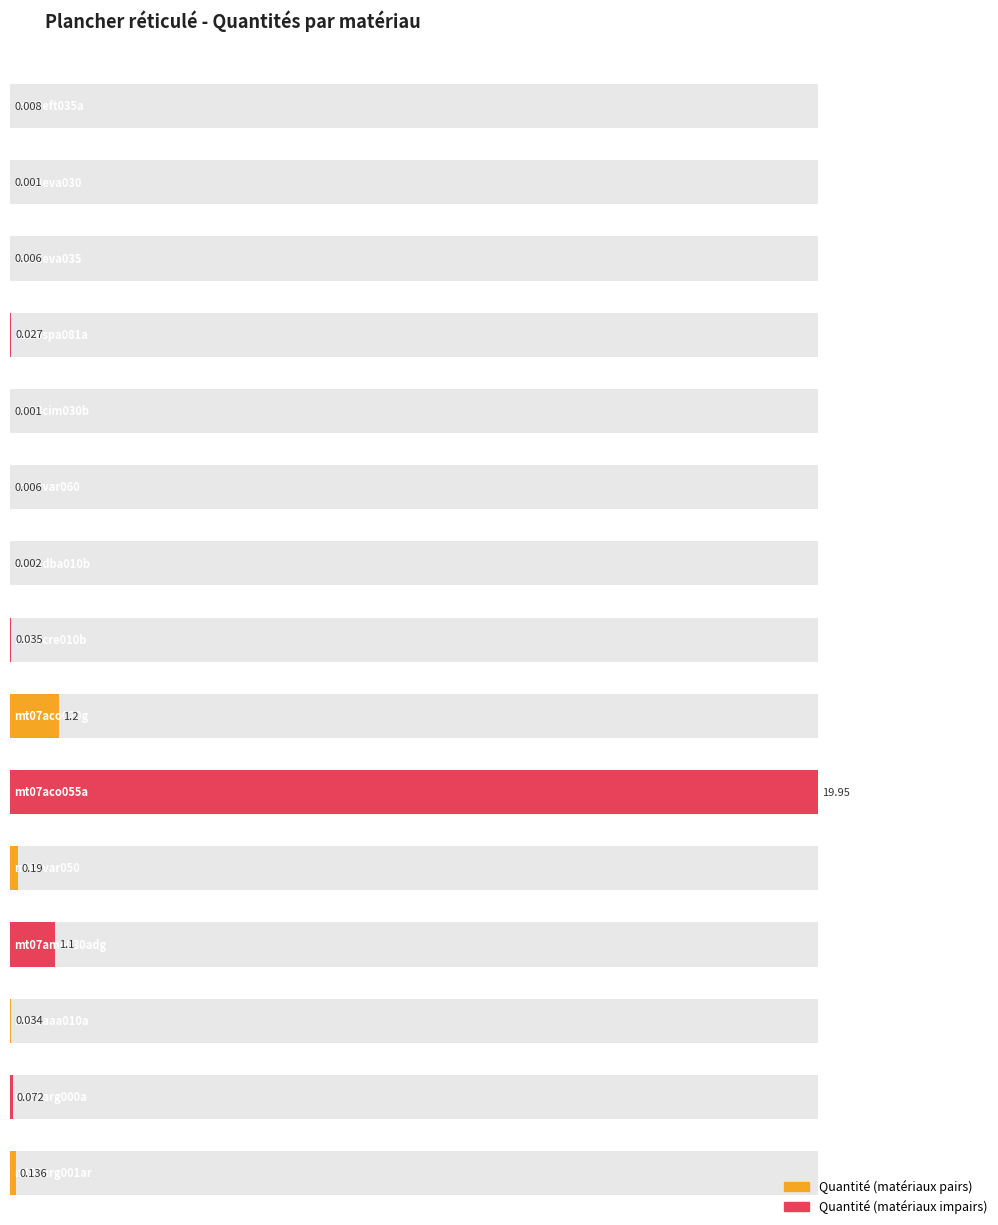

Between mt07aco055a and mt08aaa010a, which is larger?

mt07aco055a